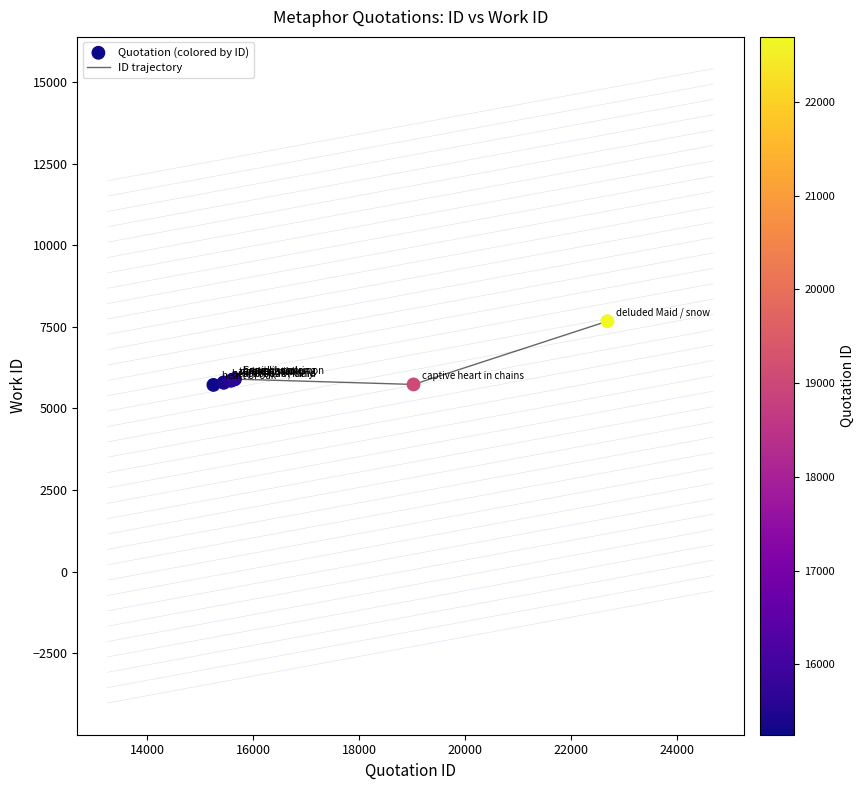

What is the smallest value displayed?

5719